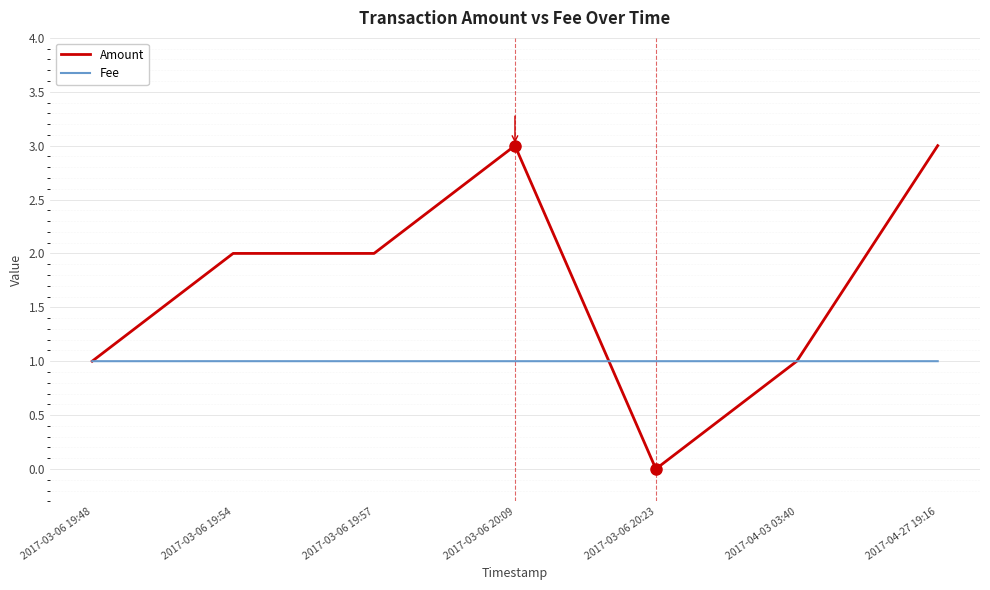

Is the value of Amount at 2017-03-06 19:57 greater than the value of Fee at 2017-04-27 19:16?

Yes